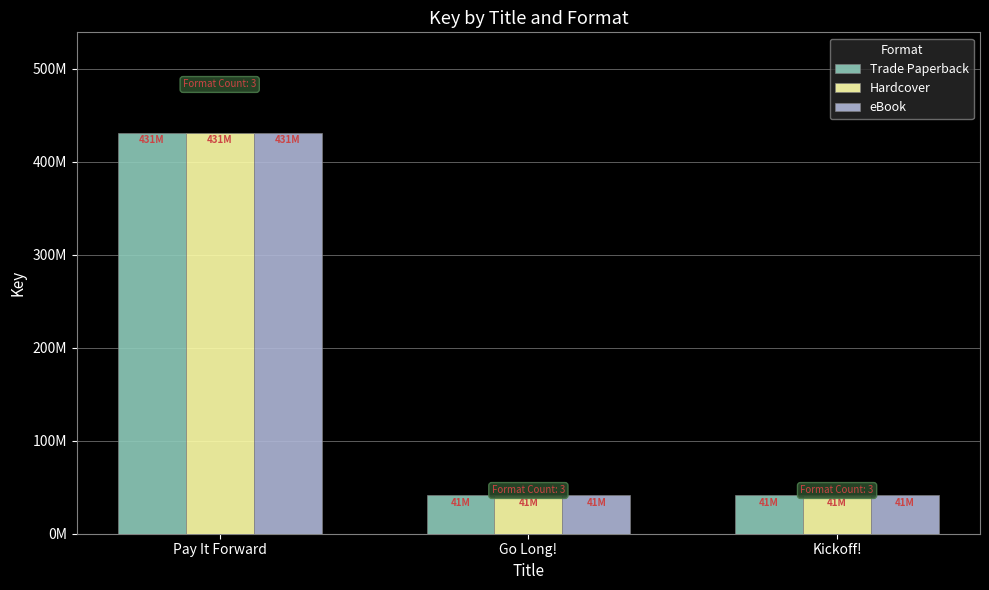

At which label is Hardcover closest to 236391421?

Go Long!